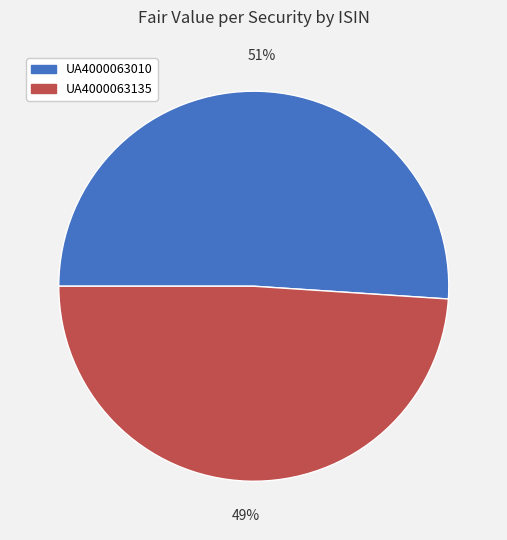

Does UA4000063135 represent more than half of the total?

No